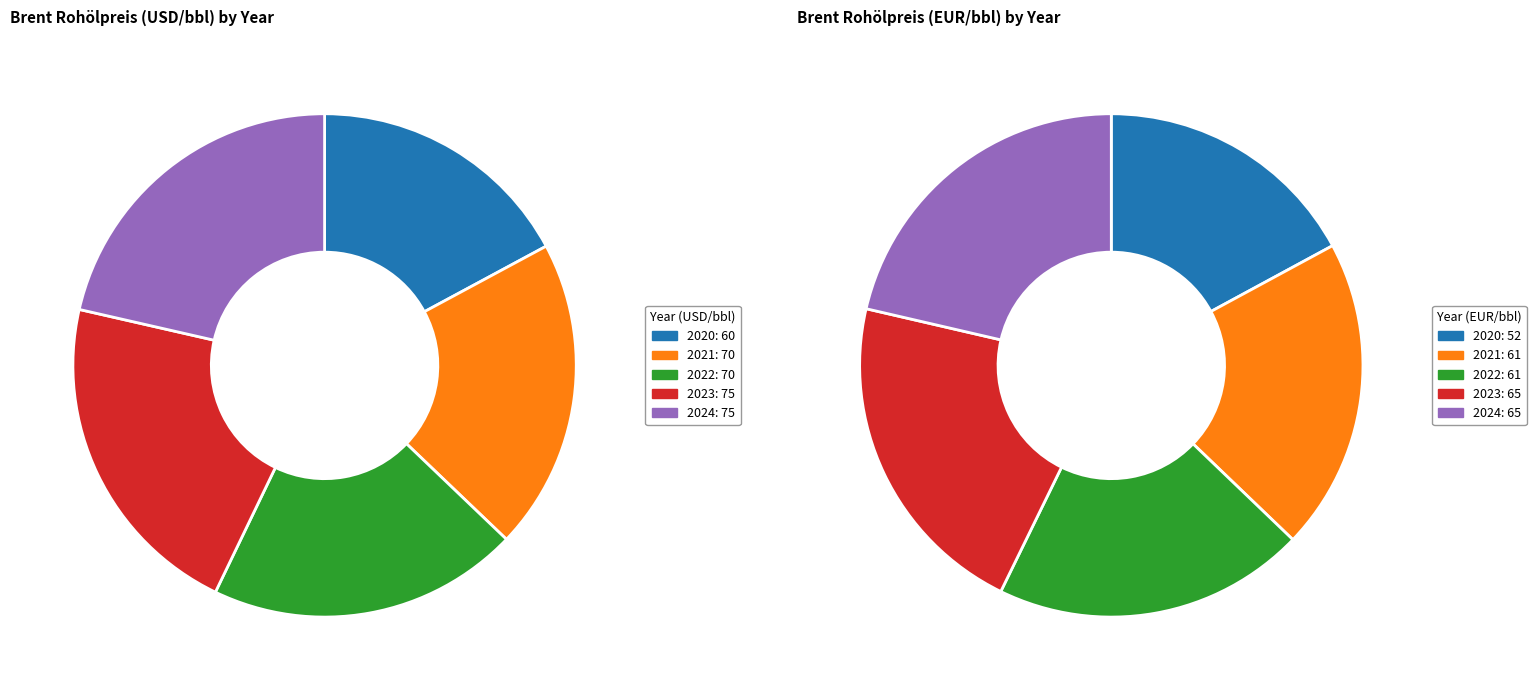

What is the smallest slice in the pie chart?

2020